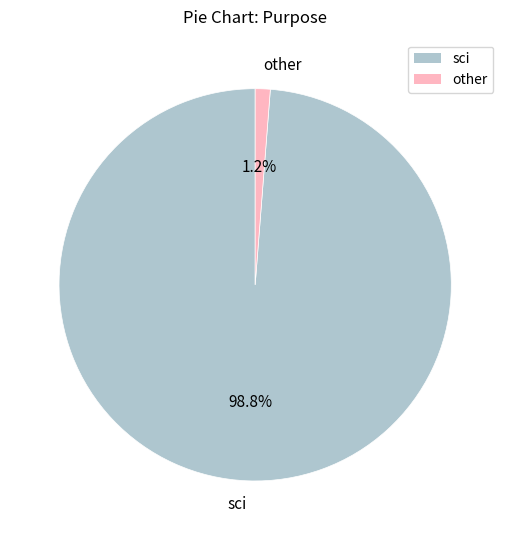

Is sci the majority of the pie?

Yes